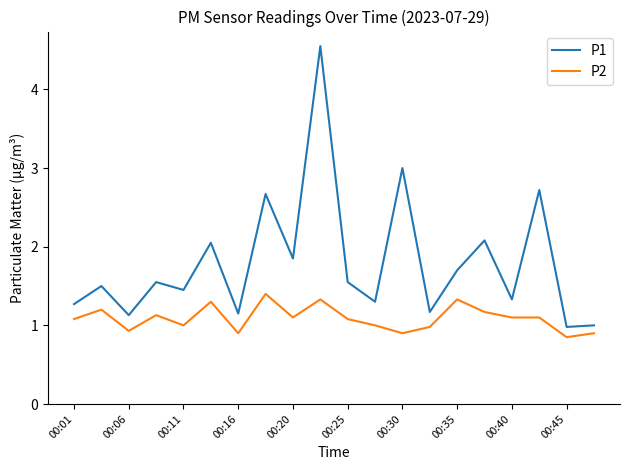

What is the lowest value of the P1 series?

1.0